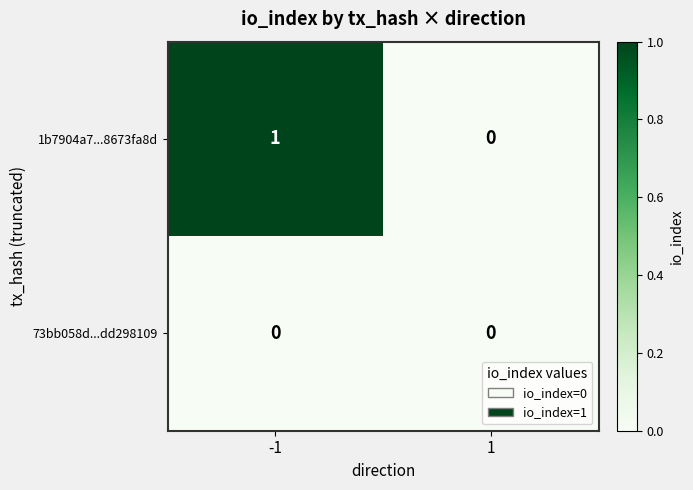

Reading left to right, what are all the values shown in this chart?

1b7904a7...8673fa8d: -1=1	1=0
73bb058d...dd298109: -1=0	1=0